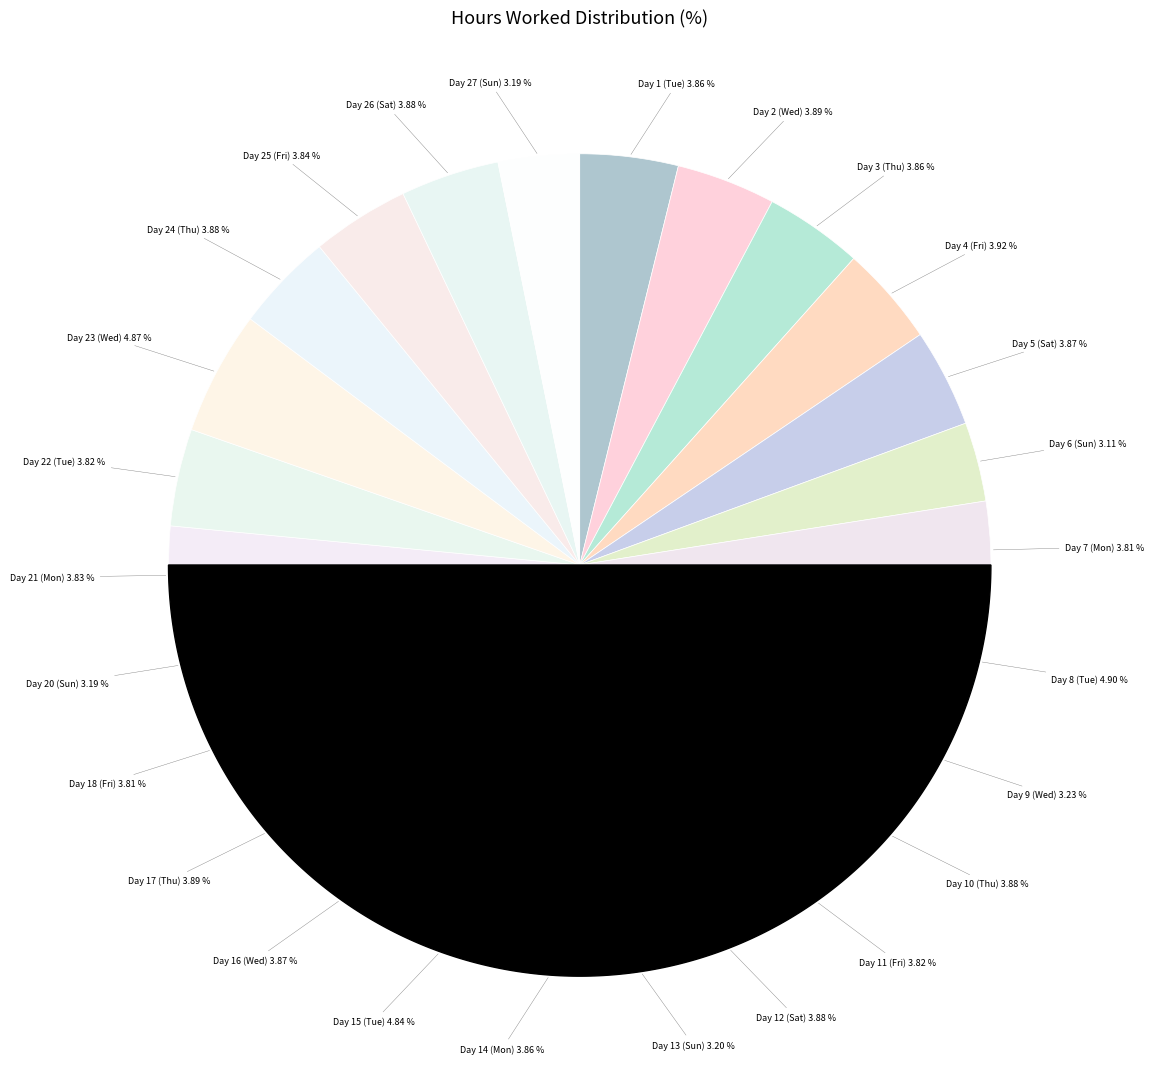

Which category has the biggest portion of the pie?

Day 8 (Tue)